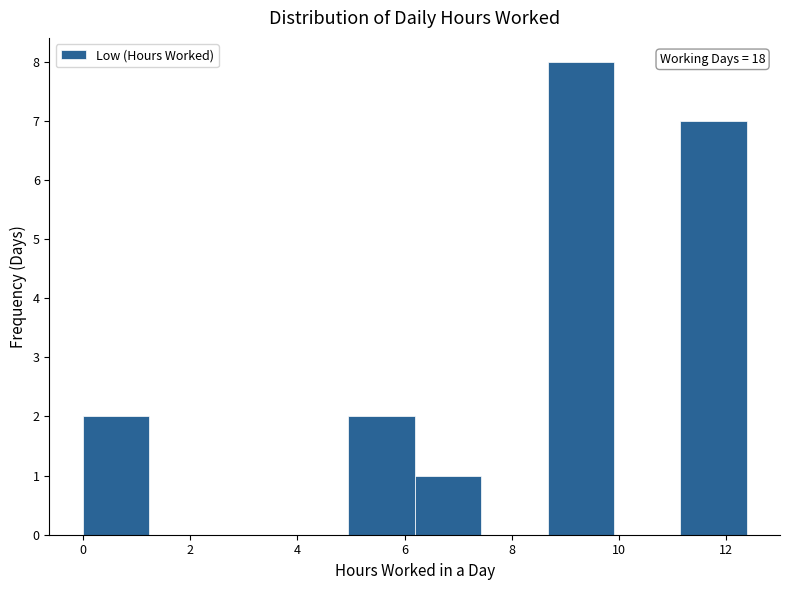

Which range on the x-axis has the tallest bar?

8.6 to 10.0